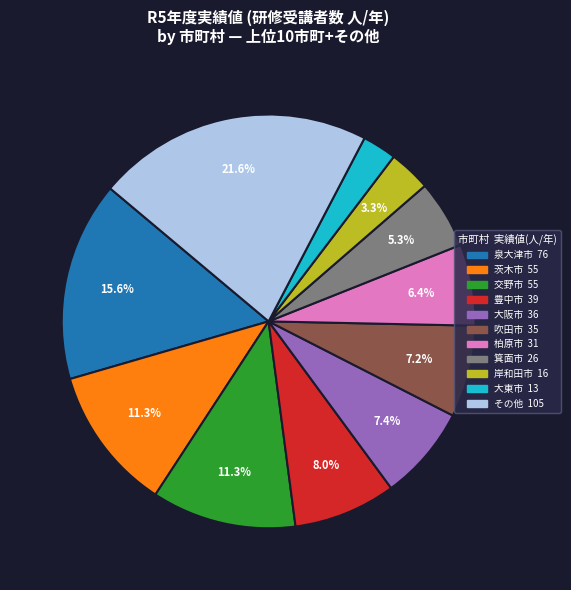

Is there a majority slice in this chart?

No